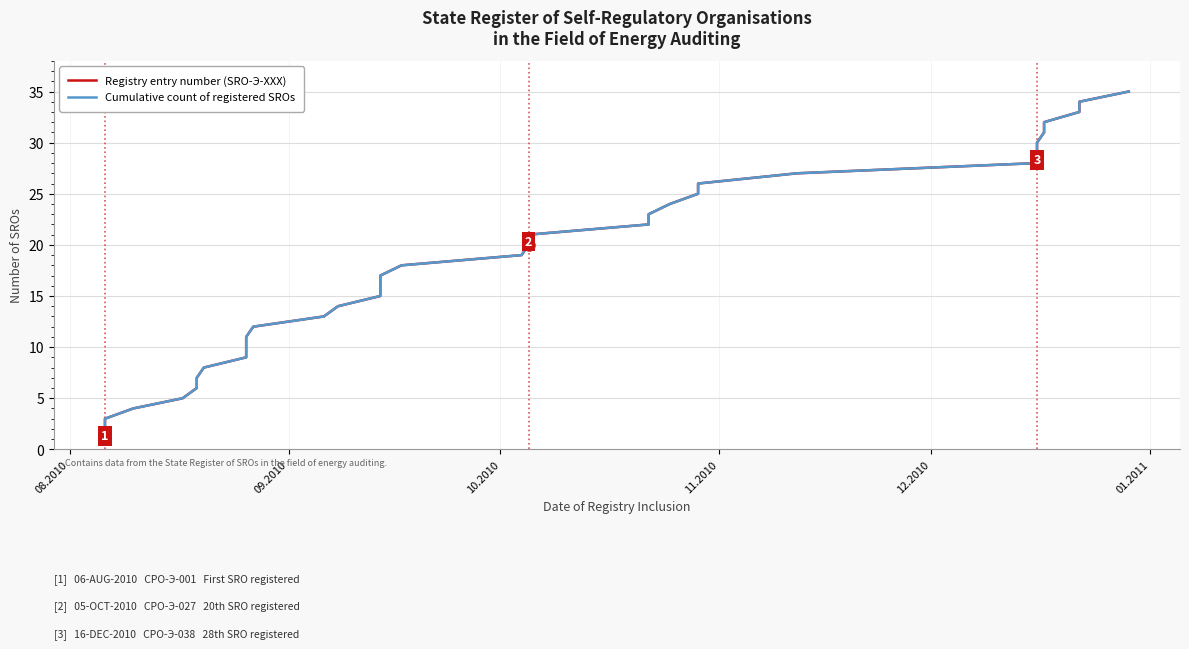

What is the difference between the second highest and minimum values in the Registry entry number (SRO-Э-XXX) series?

33